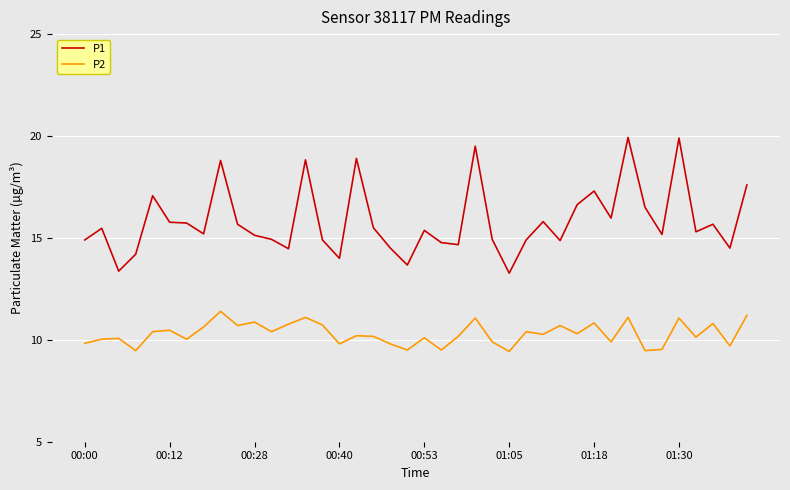

How many lines are shown in the chart?

2